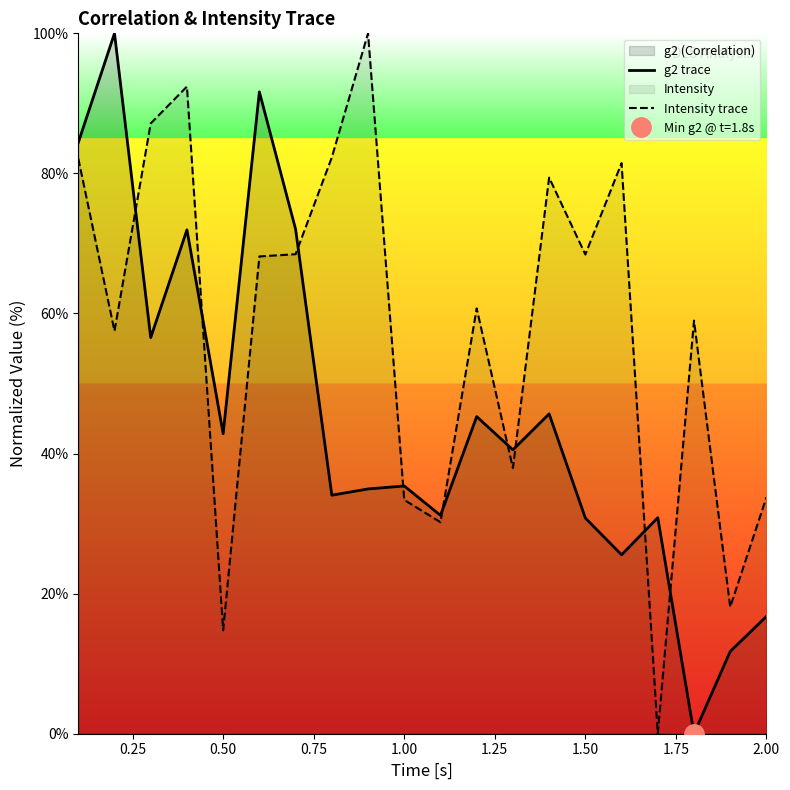

How many interior local valleys does the Intensity trace series have?

7